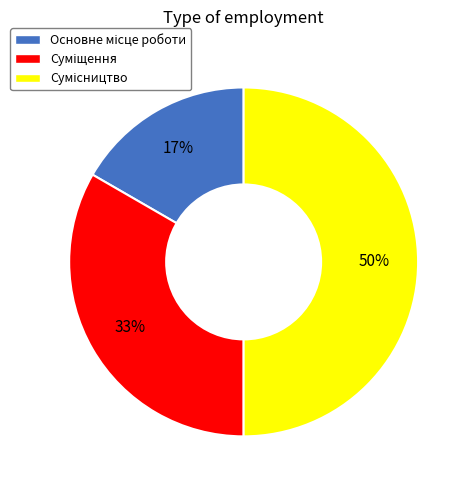

To the nearest percent, what is the average slice percentage?

33%